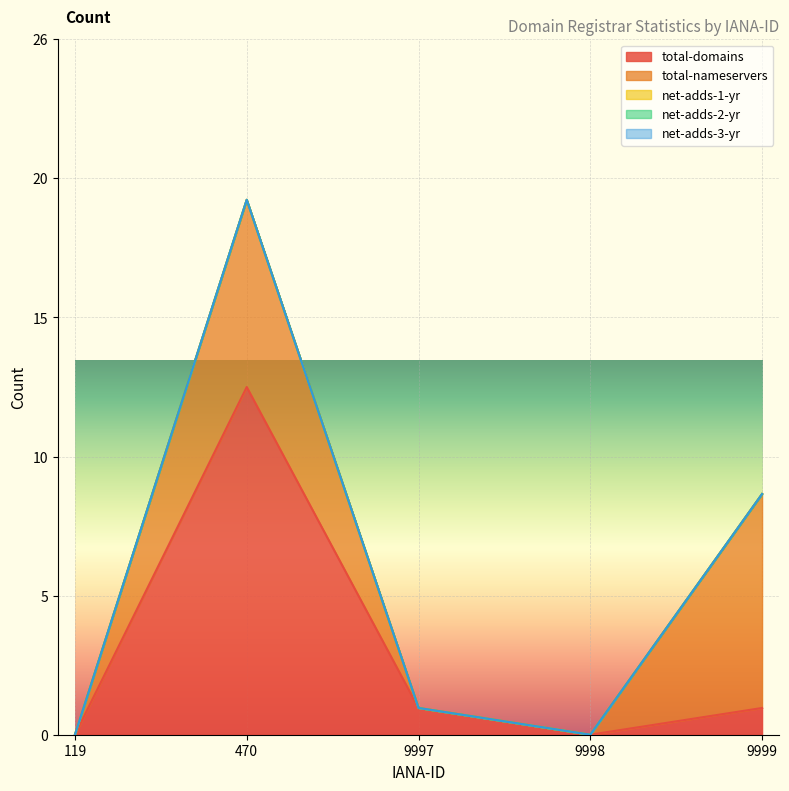

What are all the series names shown in the legend?

total-domains, total-nameservers, net-adds-1-yr, net-adds-2-yr, net-adds-3-yr